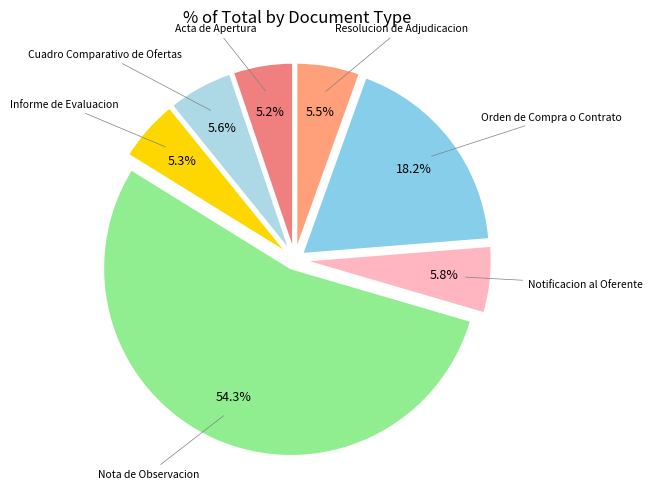

What percentage is the Informe de Evaluacion slice, to the nearest percent?

5%